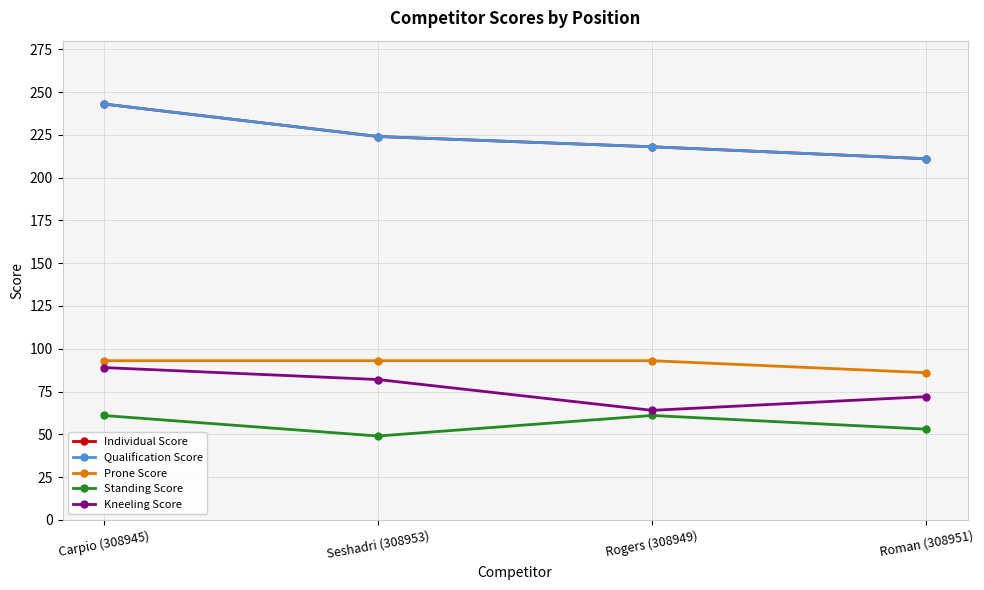

What is the sum of the Kneeling Score values at Roman (308951) and Carpio (308945)?

161